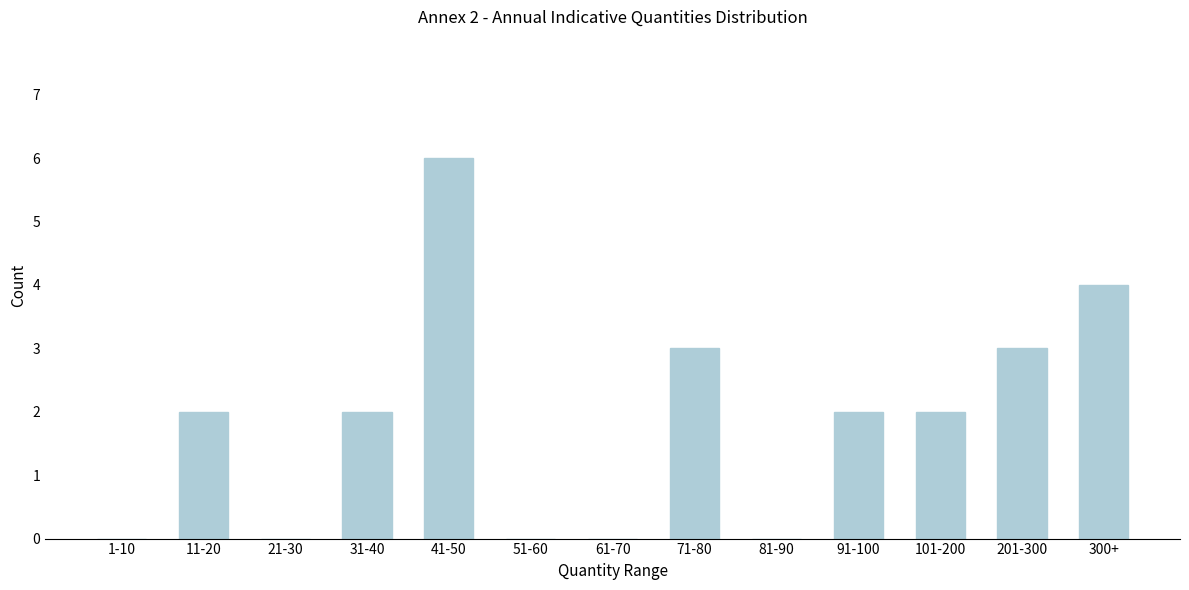

Reading left to right, extract all data points from this chart.

1-10=0	11-20=2	21-30=0	31-40=2	41-50=6	51-60=0	61-70=0	71-80=3	81-90=0	91-100=2	101-200=2	201-300=3	300+=4